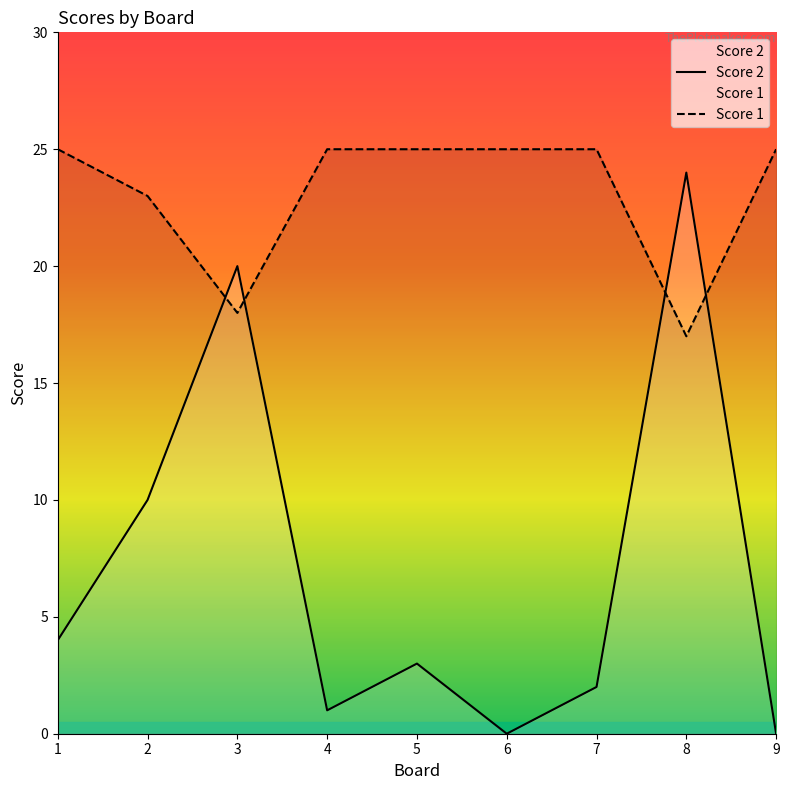

The Score 1 series shows 6 at 2. True or false?

False